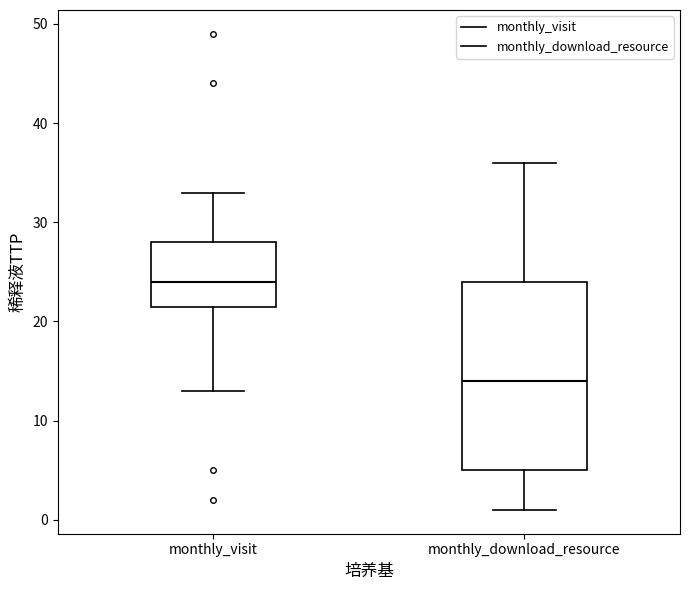

Reading left to right, transcribe this box plot: for each box, give where its median line is, the range the box spans, and where its two whiskers end, as read against the y-axis. The values are not printed on the chart, so give them approximately, as read against the axis.

monthly_visit: median 24, box 22 to 28, whiskers 13 to 33
monthly_download_resource: median 14, box 5 to 24, whiskers 1 to 36